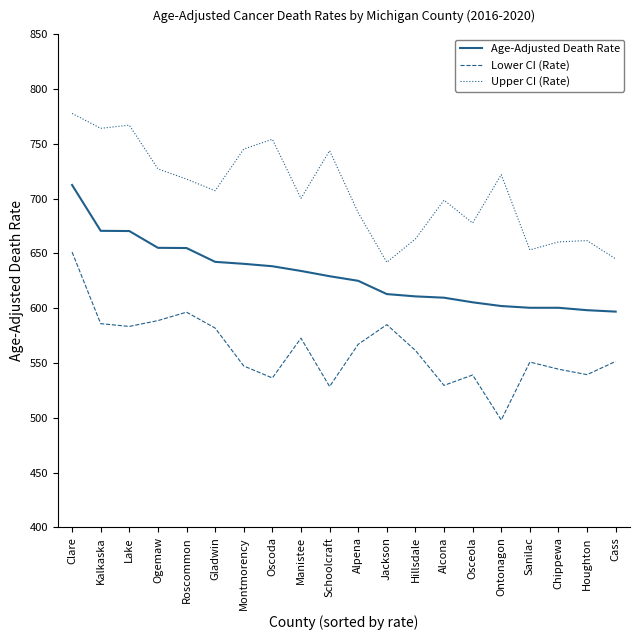

How many distinct data groups are displayed?

3